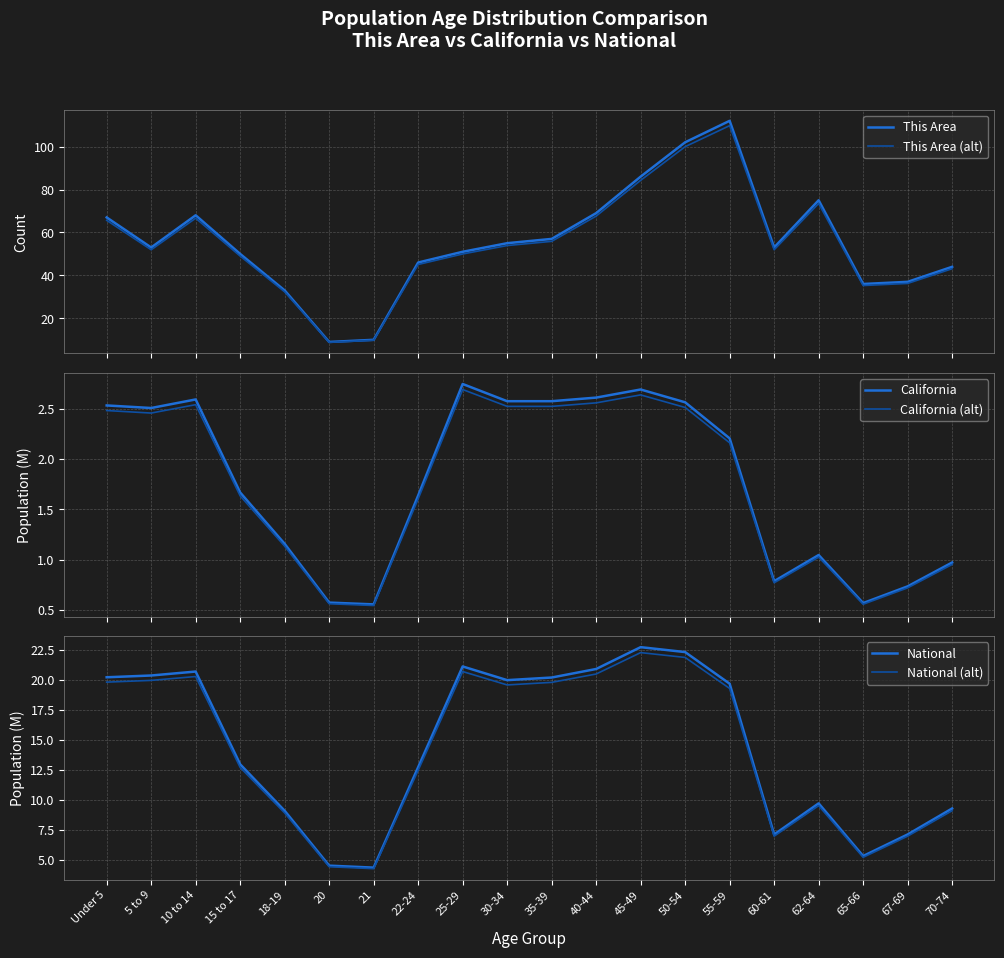

At how many categories does at least one series exceed 32?

18